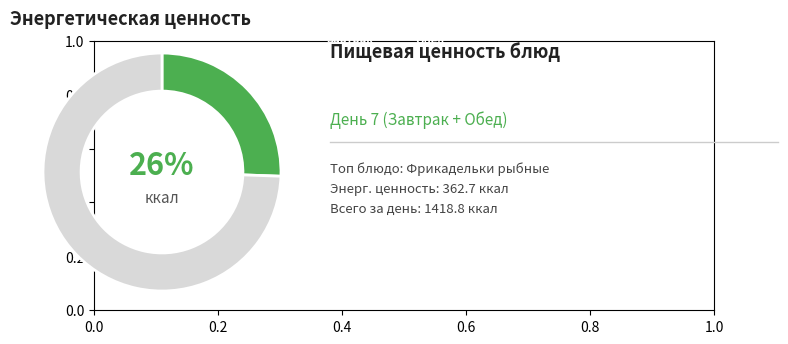

To the nearest percent, what is the average slice percentage?

50%